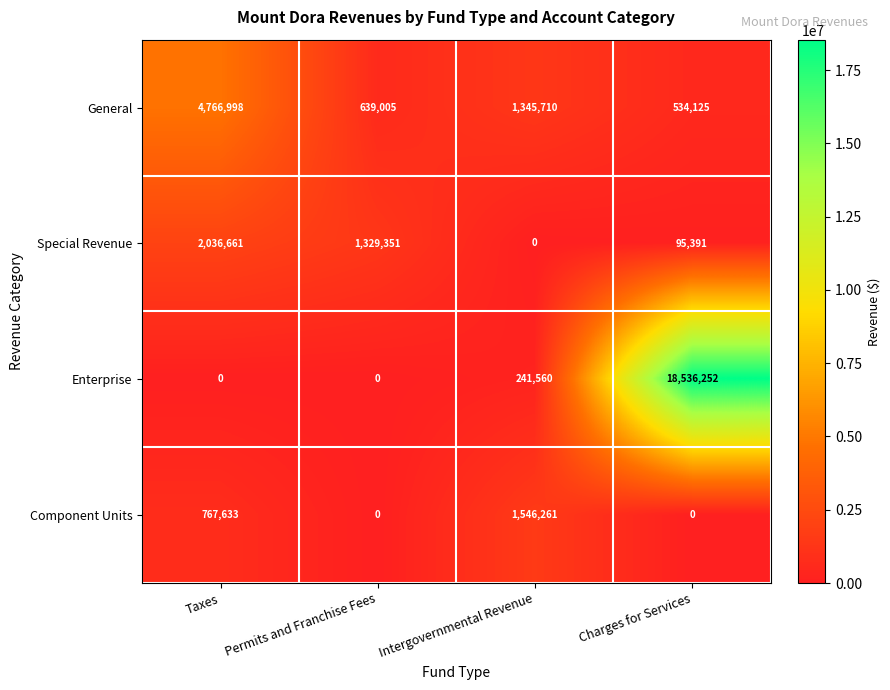

What is the difference between the Special Revenue values at Permits and Franchise Fees and Charges for Services?

1233960